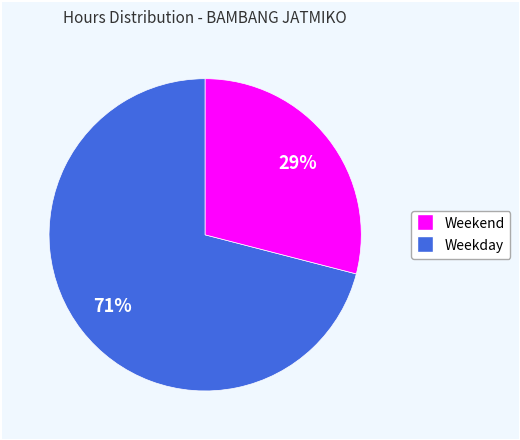

To the nearest percent, what is the average slice percentage?

50%